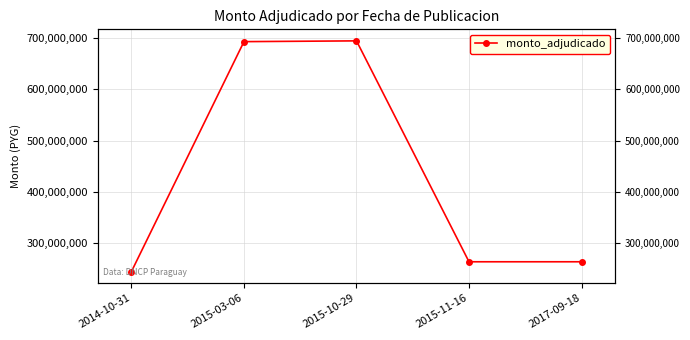

Rank the categories by value from highest to lowest.

2015-10-29, 2015-03-06, 2015-11-16, 2017-09-18, 2014-10-31